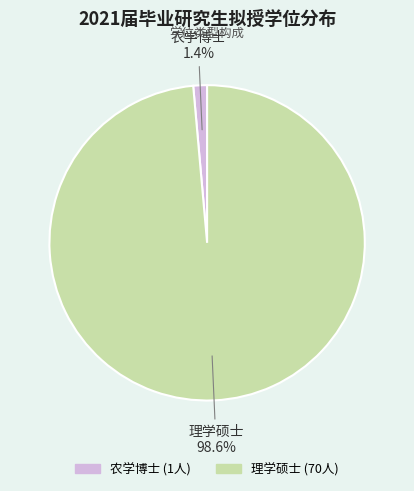

To the nearest percent, what is the difference between the largest and smallest slice percentages?

97%